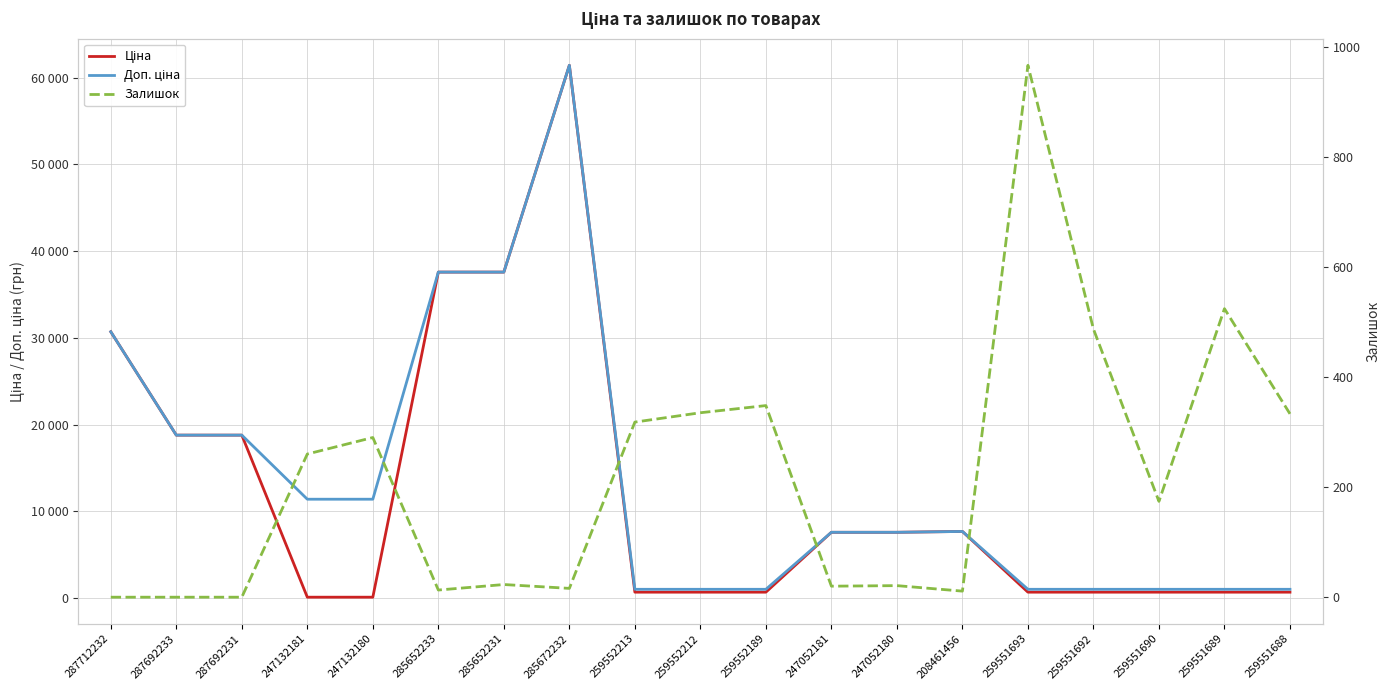

How many categories are shown in the chart?

19